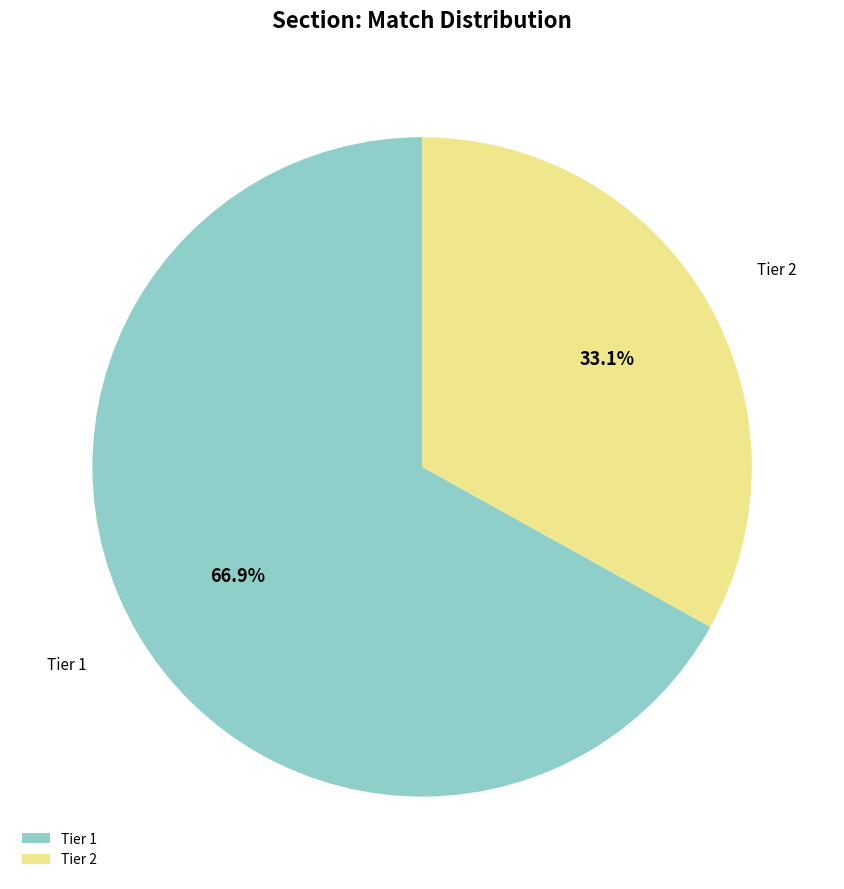

What is the largest slice in the pie chart?

Tier 1